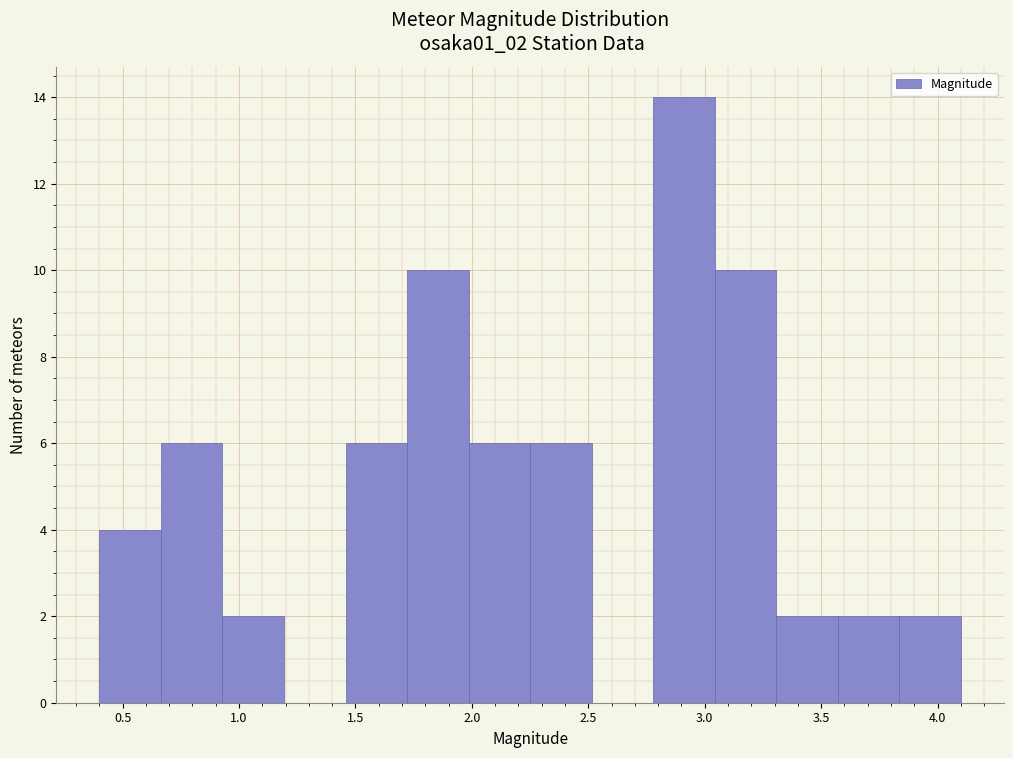

Reading left to right, list every bar in this chart as the range it spans on the x-axis followed by its height. Neither the bar edges nor the heights are printed on the chart, so give them approximately, as read against the axes.

0.40 to 0.65: 4
0.65 to 0.95: 6
0.95 to 1.20: 2
1.20 to 1.45: 0
1.45 to 1.70: 6
1.70 to 2.00: 10
2.00 to 2.25: 6
2.25 to 2.50: 6
2.50 to 2.80: 0
2.80 to 3.05: 14
3.05 to 3.30: 10
3.30 to 3.55: 2
3.55 to 3.85: 2
3.85 to 4.10: 2